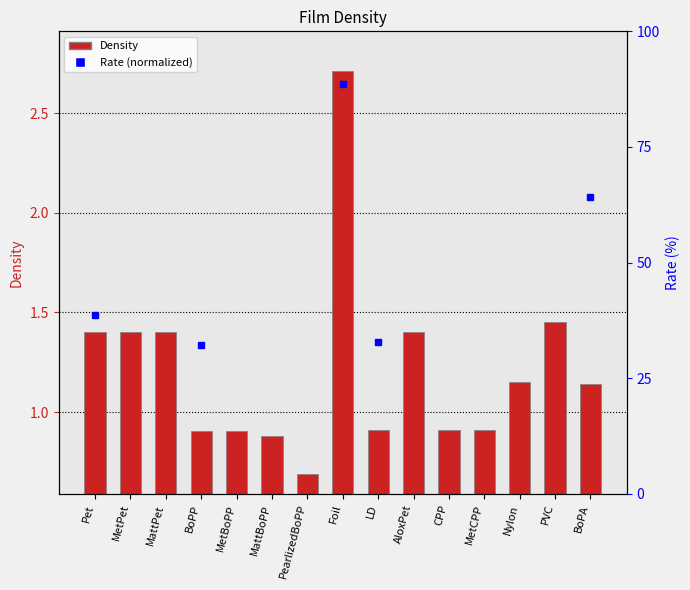

What is the change in value from Foil to Nylon?

-1.6